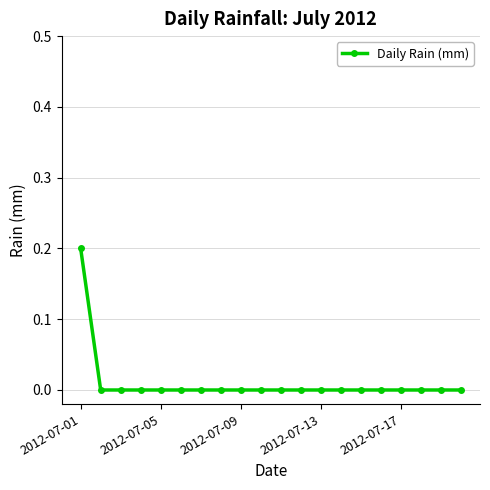

Reading right to left, what are all the values shown in this chart?

0.0	0.0	0.0	0.0	0.0	0.0	0.0	0.0	0.0	0.0	0.0	0.0	0.0	0.0	0.0	0.0	0.0	0.0	0.0	0.2